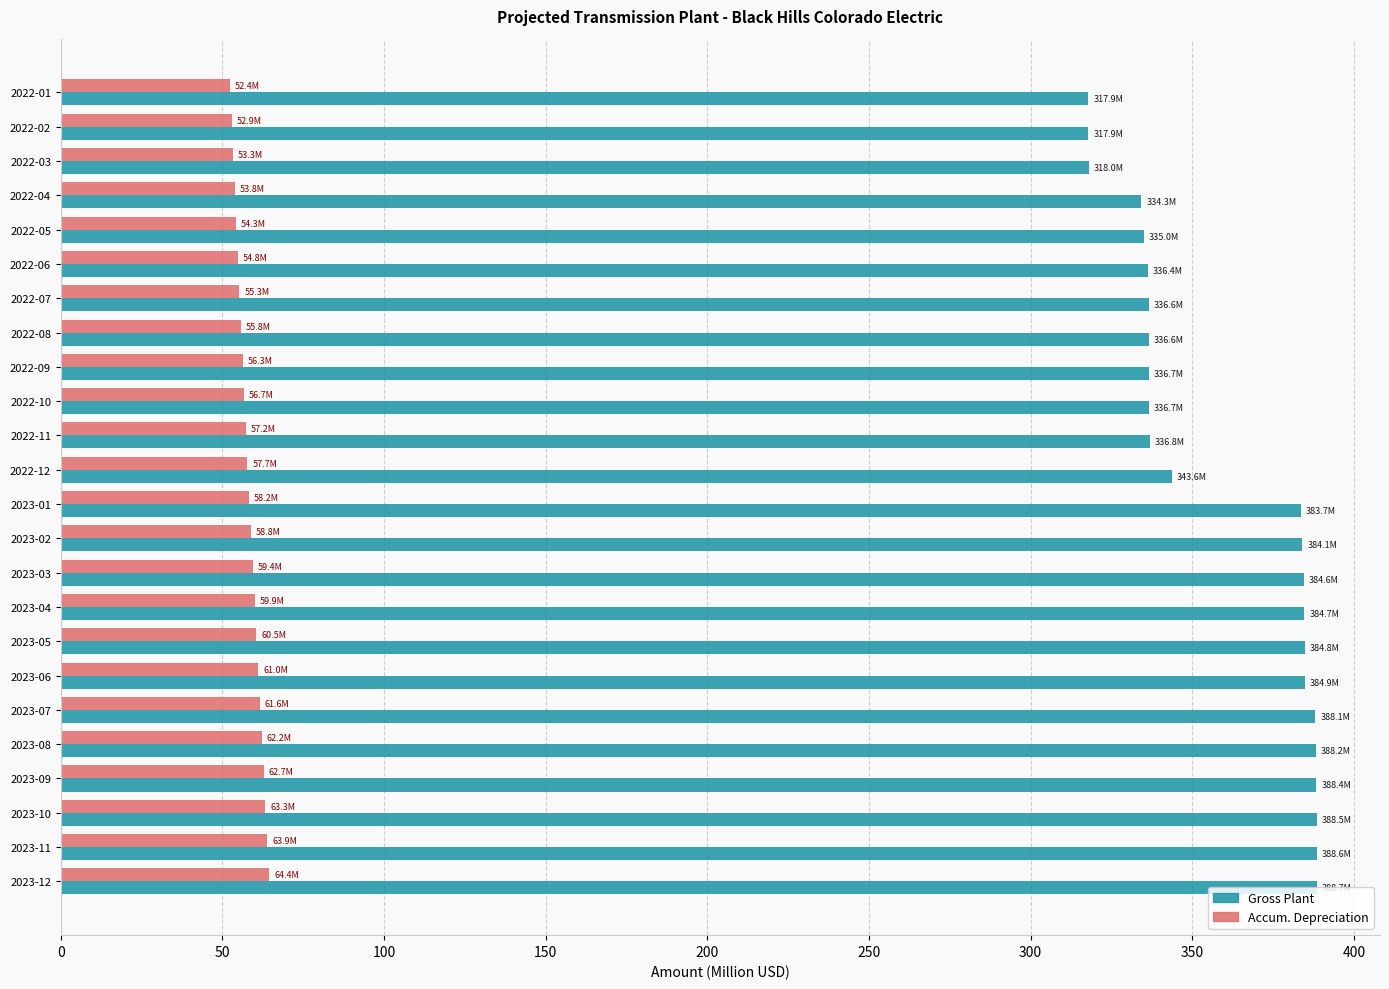

What is the total value across all series at 2022-05?

389.3